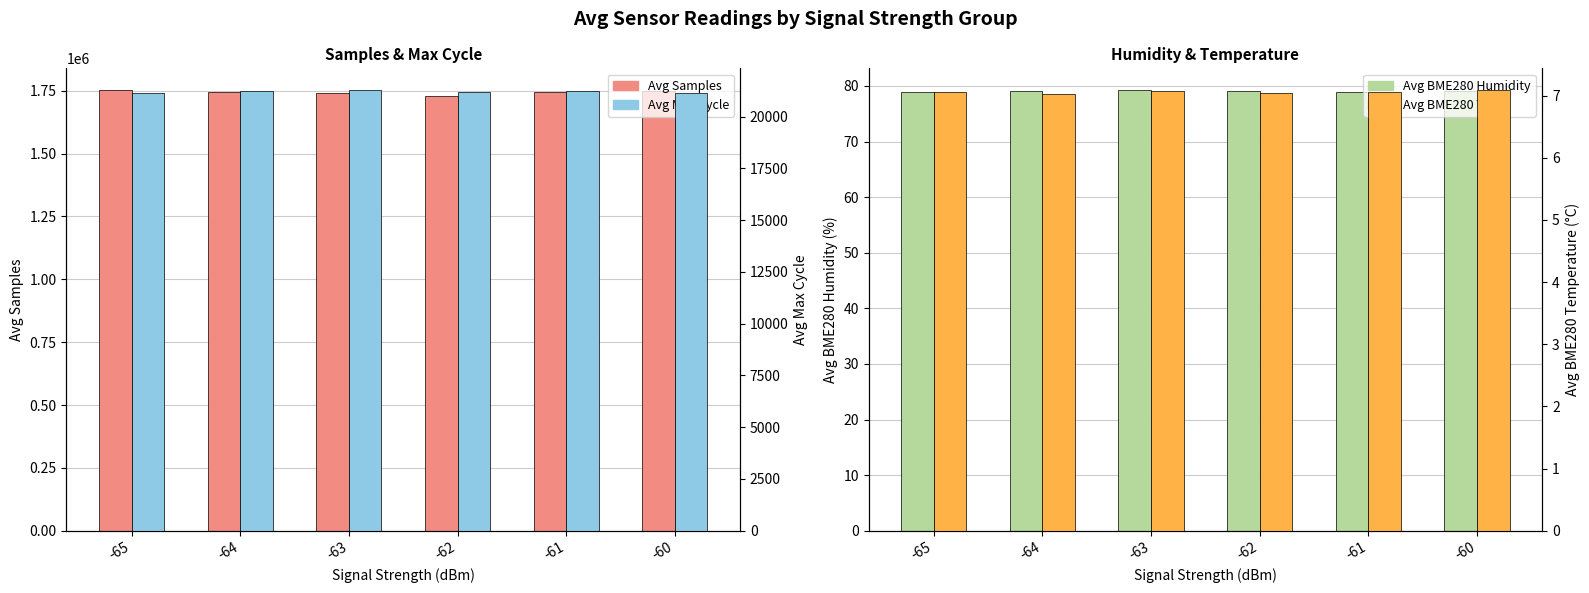

What are all the series names shown in the legend?

Avg Samples, Avg BME280 Humidity, Avg Max Cycle, Avg BME280 Temp